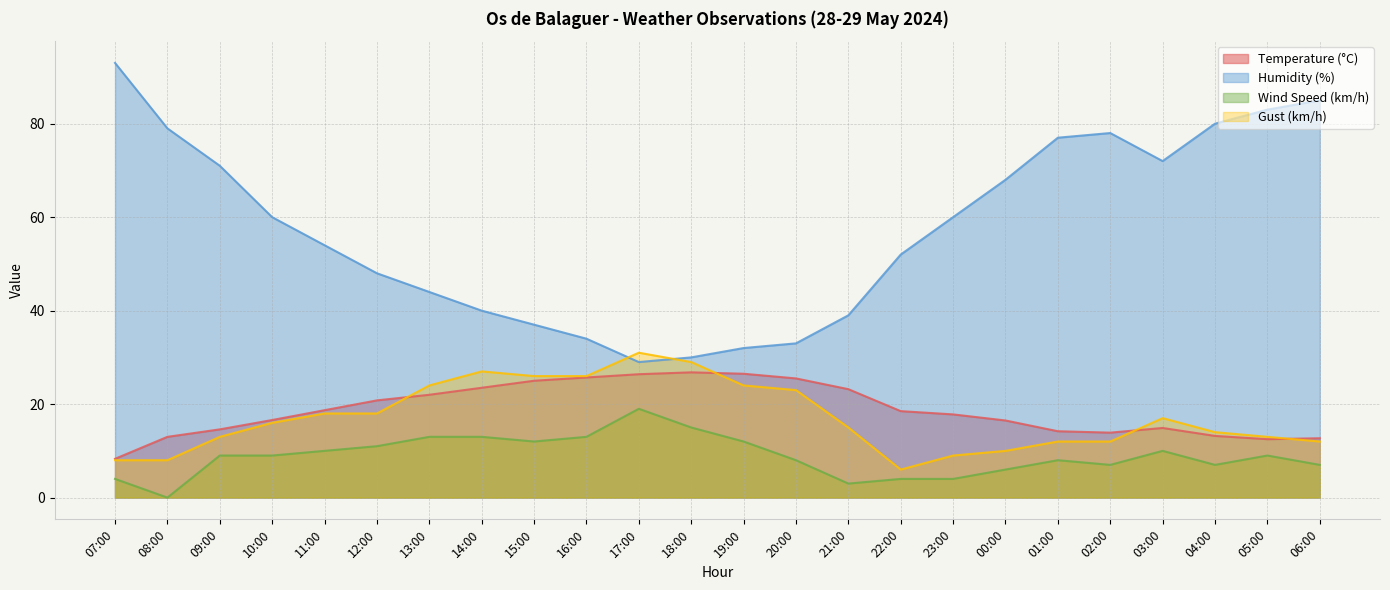

True or false: Humidity (%) has a value of 60.0 at 10:00.

True